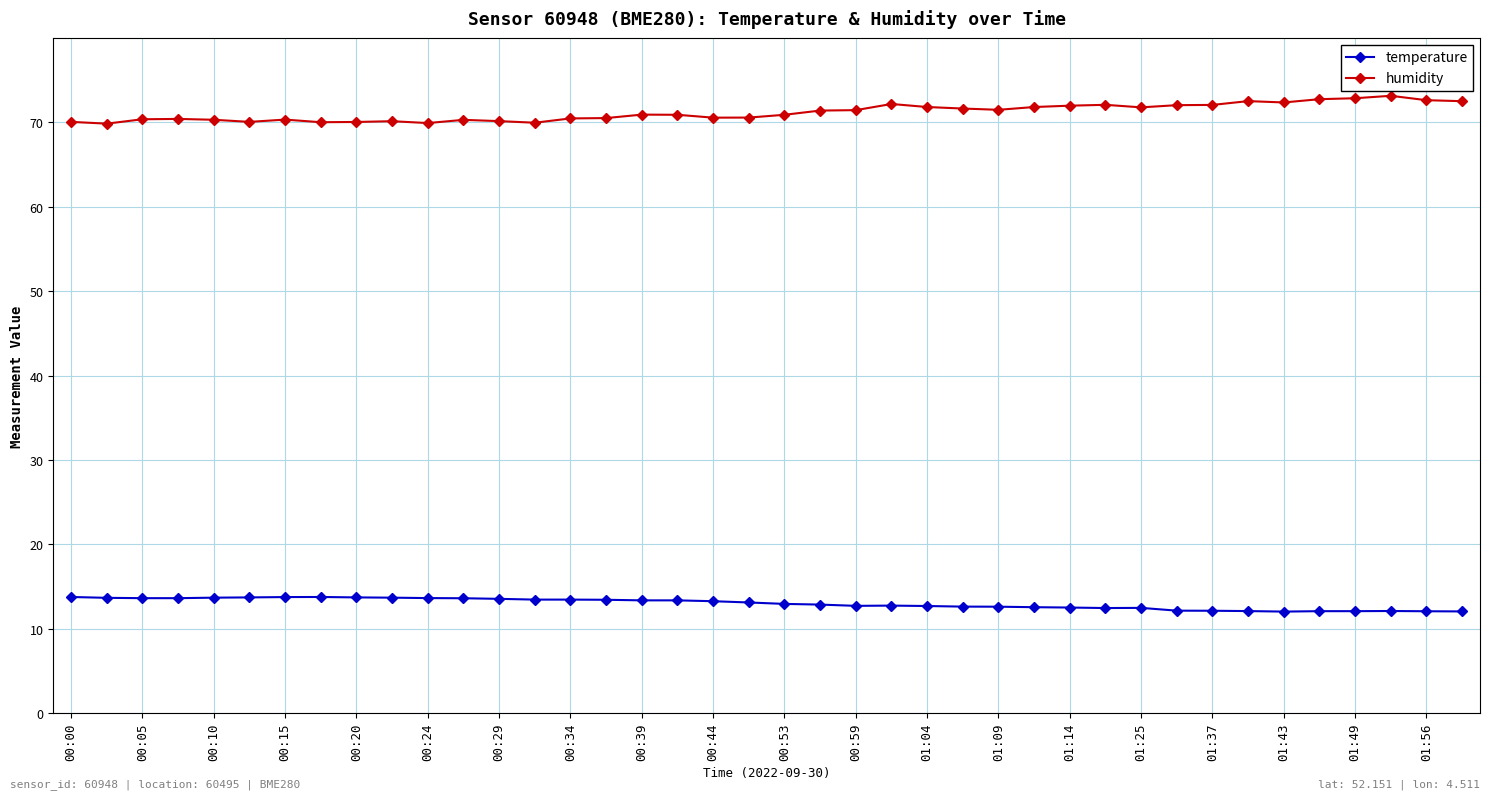

True or false: humidity has more than 0 interior local peaks.

True